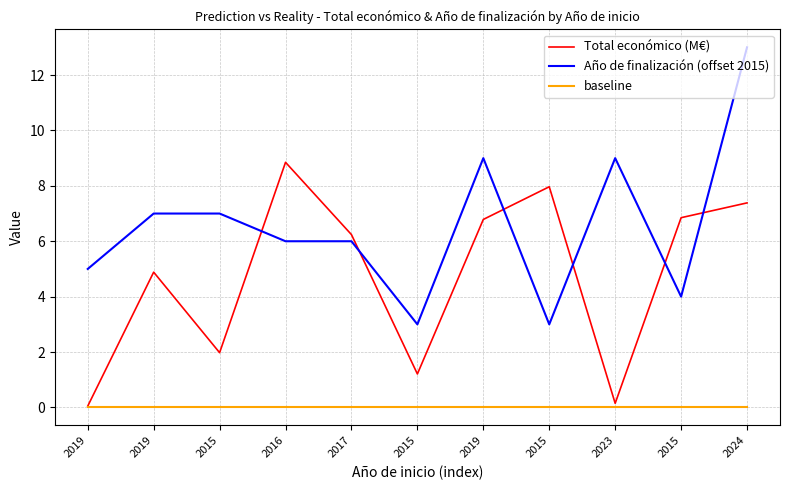

The Total económico (M€) series shows 9.2 at 2017. True or false?

False